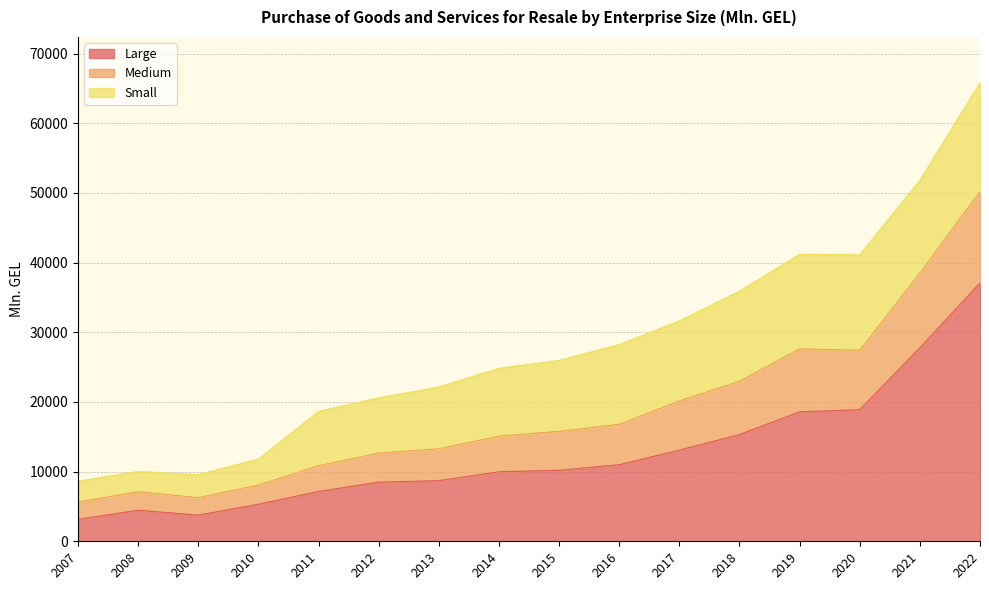

How many lines are shown in the chart?

3